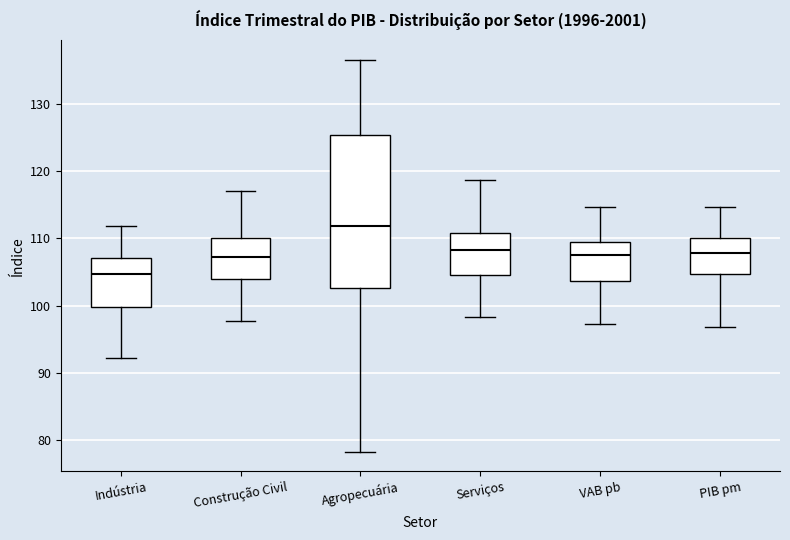

Reading left to right, transcribe this box plot: for each box, give where its median line is, the range the box spans, and where its two whiskers end, as read against the y-axis. The values are not printed on the chart, so give them approximately, as read against the axis.

Indústria: median 105, box 100 to 107, whiskers 92 to 112
Construção Civil: median 107, box 104 to 110, whiskers 98 to 117
Agropecuária: median 112, box 103 to 125, whiskers 78 to 137
Serviços: median 108, box 105 to 111, whiskers 98 to 119
VAB pb: median 107, box 104 to 109, whiskers 97 to 115
PIB pm: median 108, box 105 to 110, whiskers 97 to 115